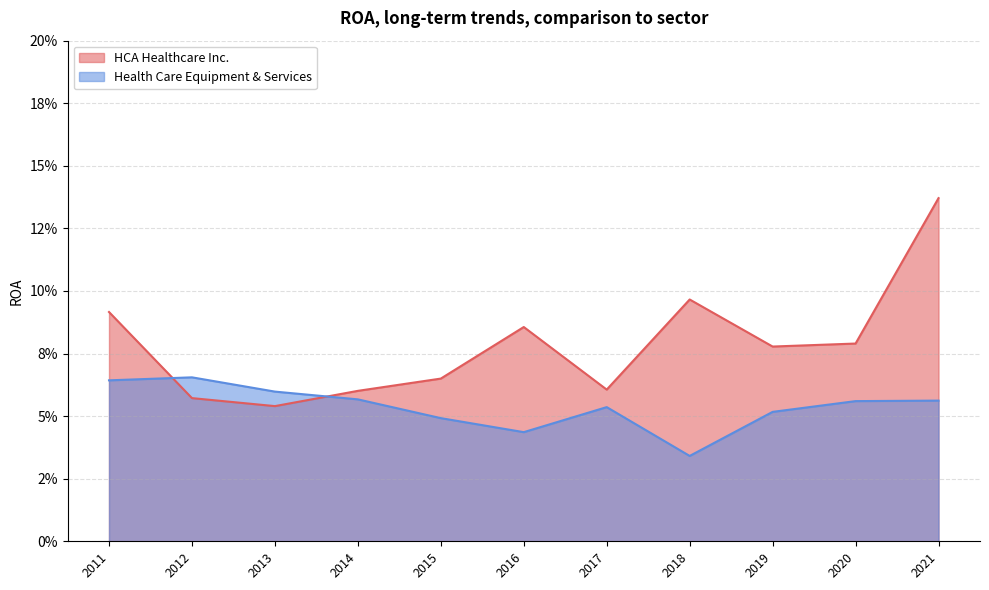

Where do Health Care Equipment & Services and HCA Healthcare Inc. first cross each other?

2011 and 2012